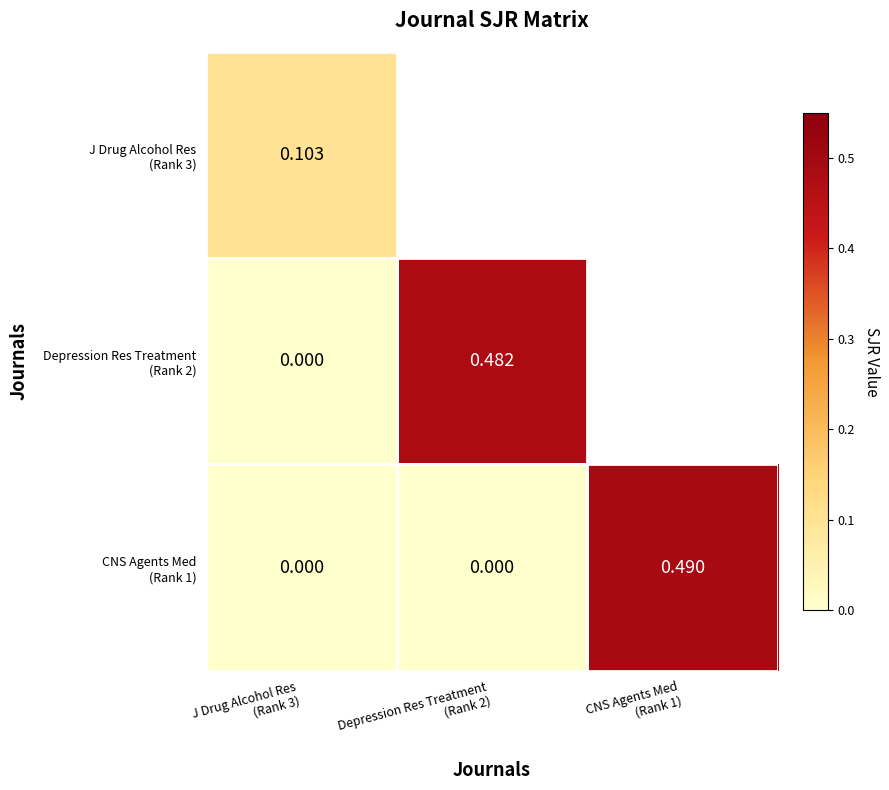

What is the total value across all series at CNS Agents Med
(Rank 1)?

0.5